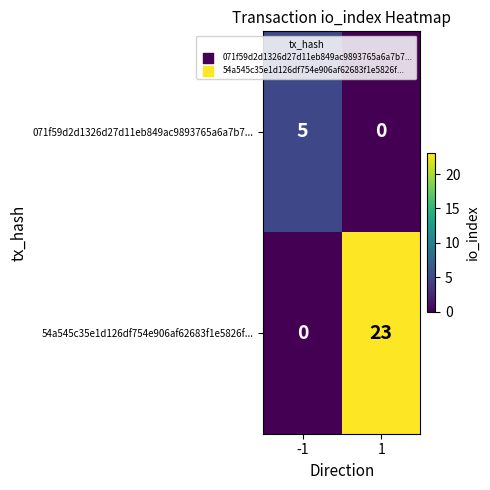

List the series in order of their peak value, highest first.

54a545c35e1d126df754e906af62683f1e5826f..., 071f59d2d1326d27d11eb849ac9893765a6a7b7...